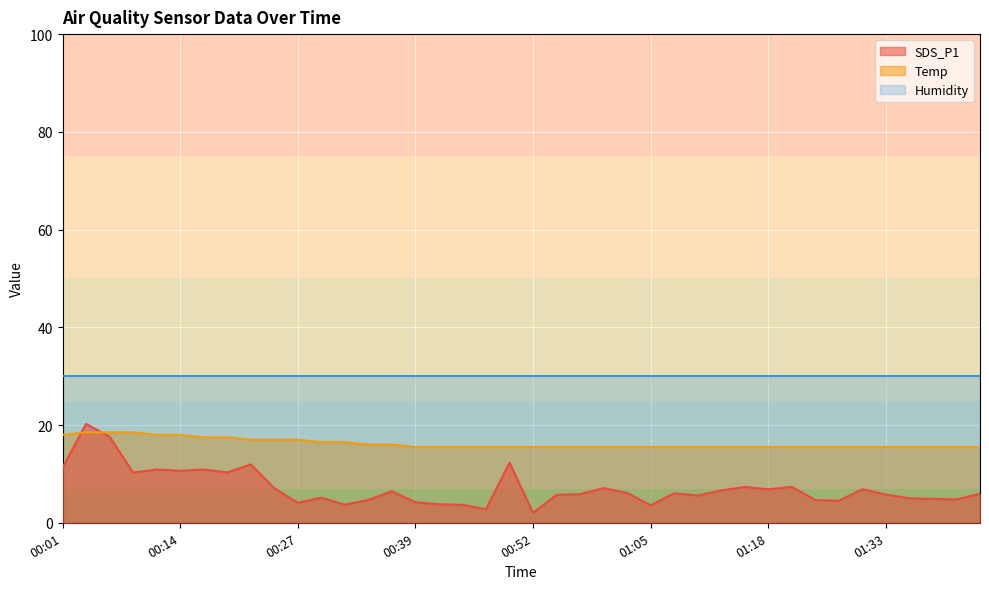

How many distinct data groups are displayed?

3